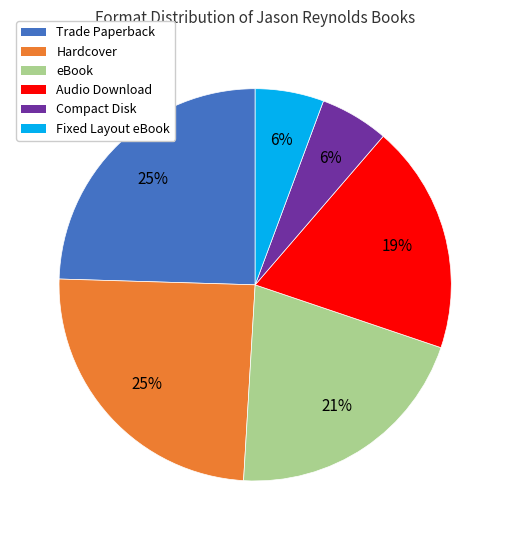

Count the number of slices in the pie.

6